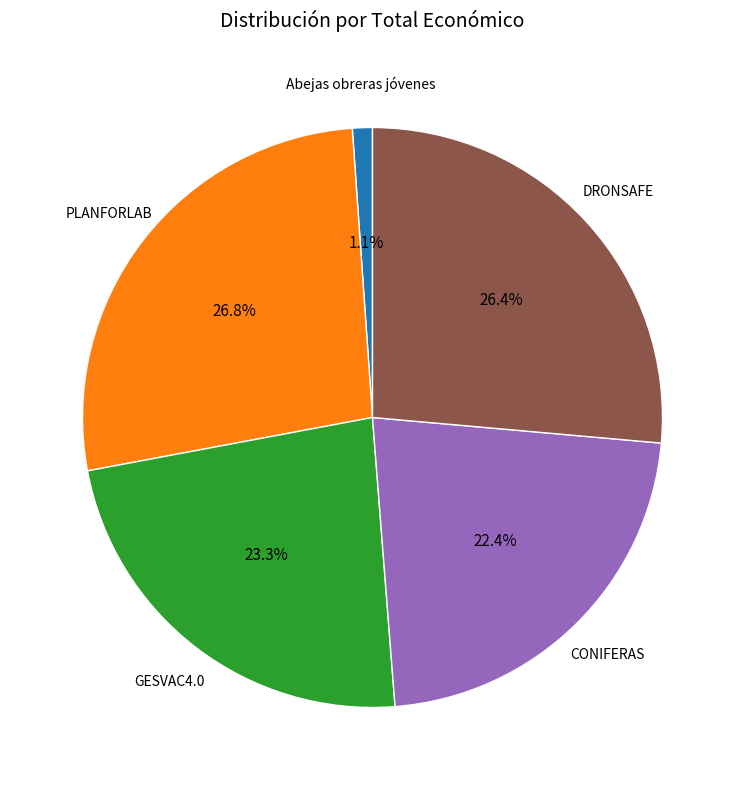

Do DRONSAFE and Abejas obreras jóvenes together represent more than half of the pie?

No